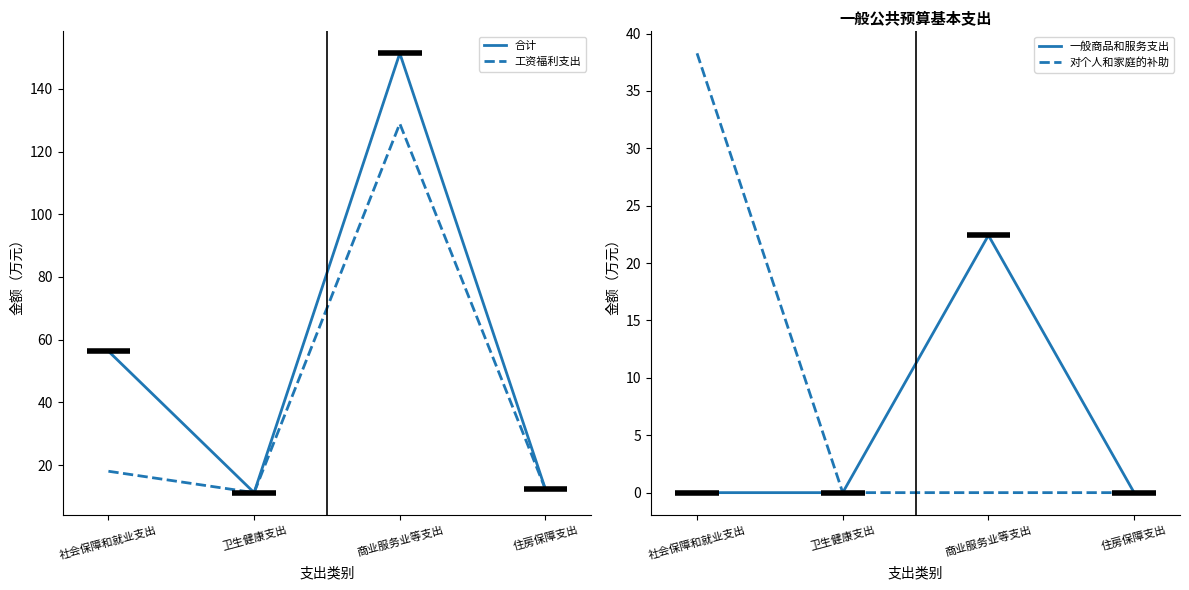

What is the sum of all 合计 values?

231.2